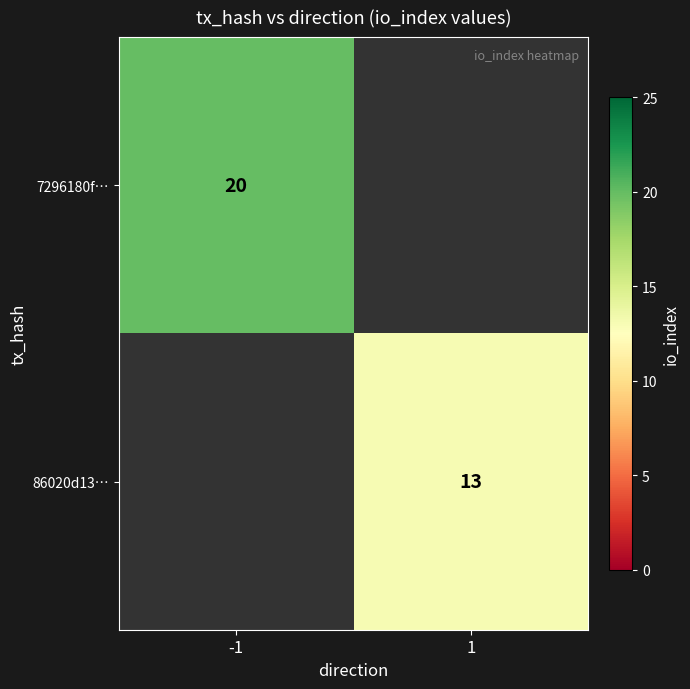

Which has a higher value, 1 or -1?

-1